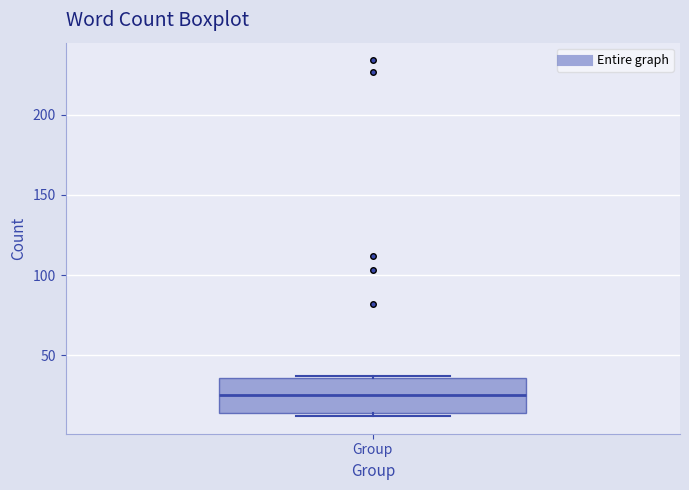

Where does the median line of the box for Group sit on the y-axis? The values are not printed on the chart, so give them approximately, as read against the axis.

25